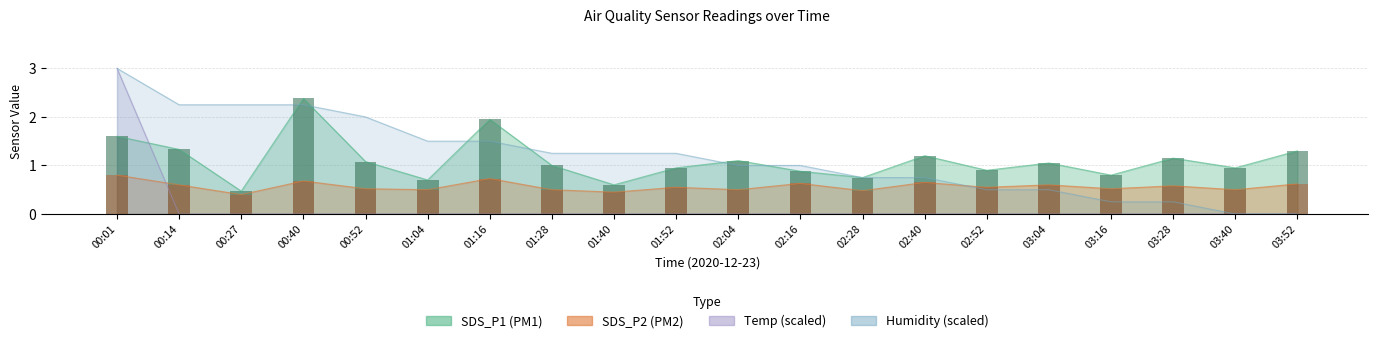

Is the value of SDS_P2 at 00:40 greater than the value of Humidity at 01:40?

No